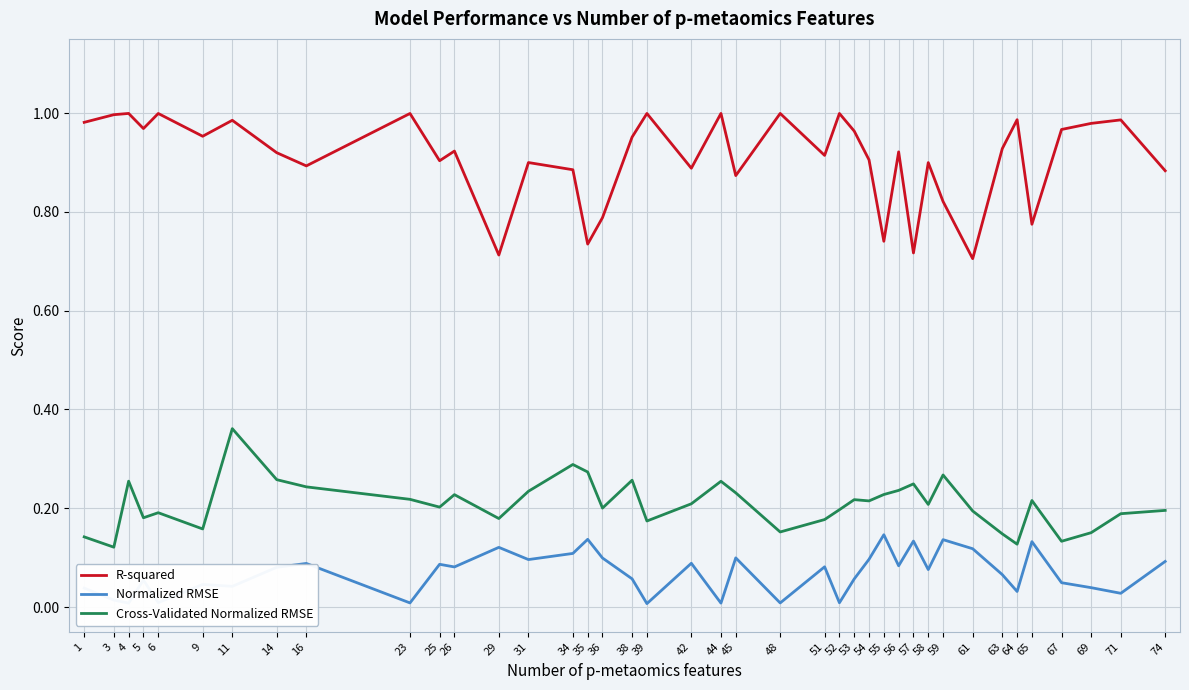

Which series has the largest total across all categories?

R-squared